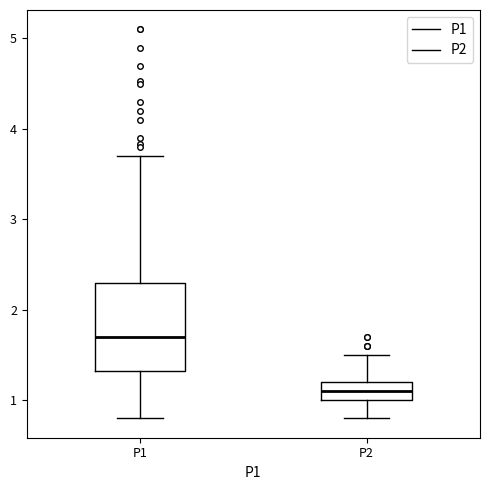

Which box is the tallest, from its lower edge to its upper edge?

P1